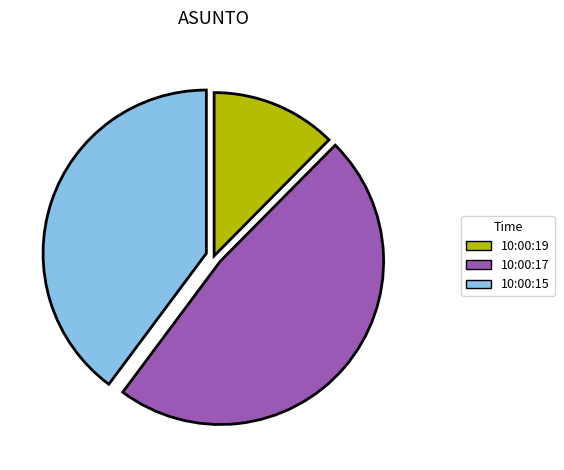

Approximately how many times larger is the value at 10:00:19 compared to 10:00:17?

0.3